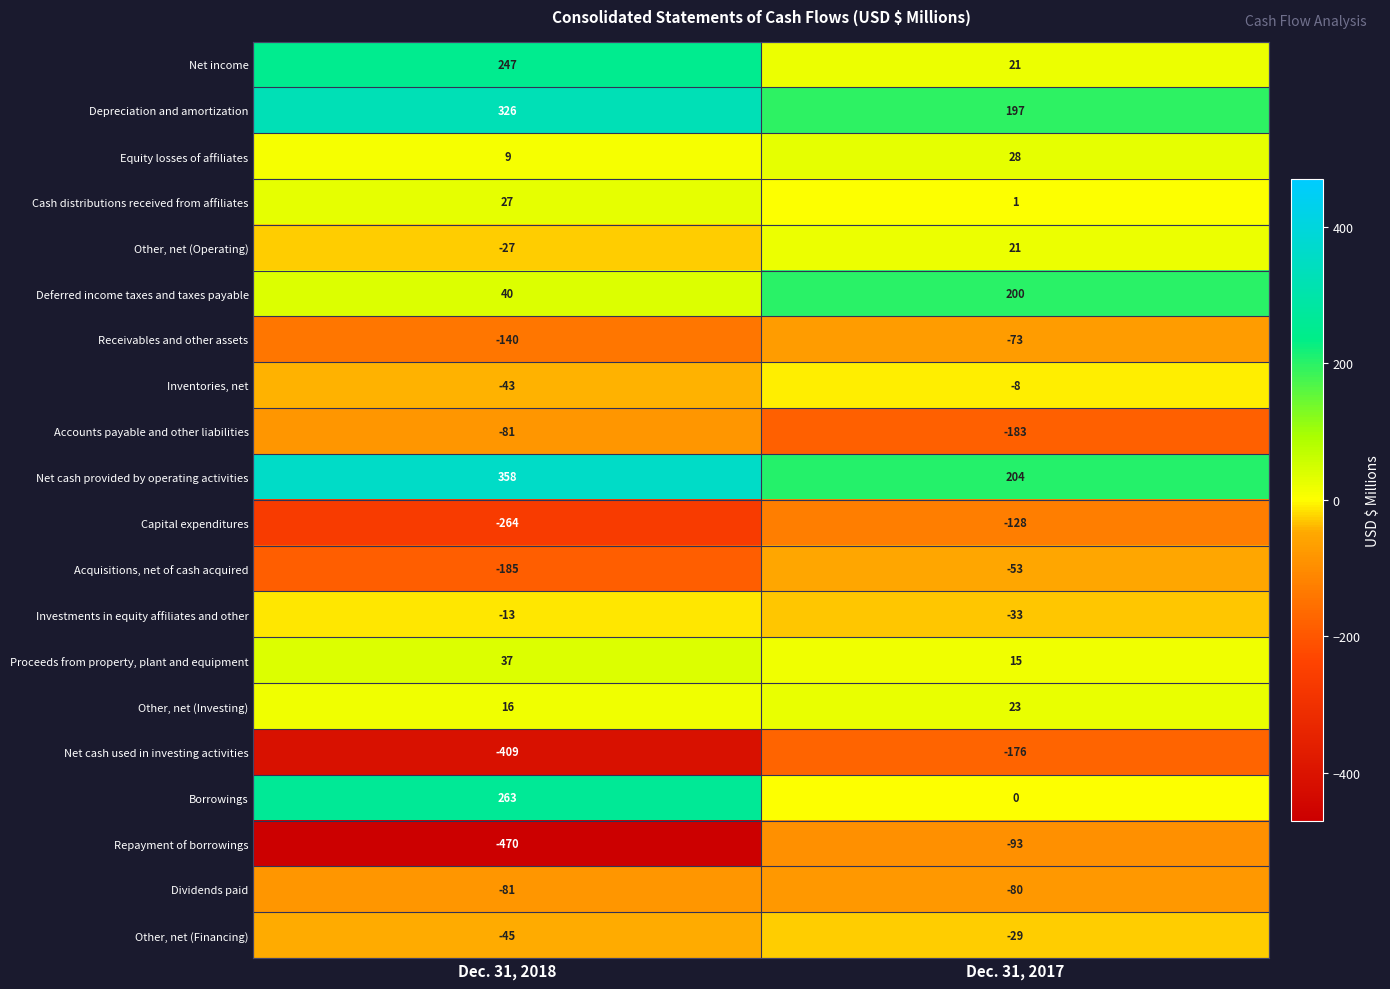

Which category has the highest value in the Equity losses of affiliates series?

Dec. 31, 2017